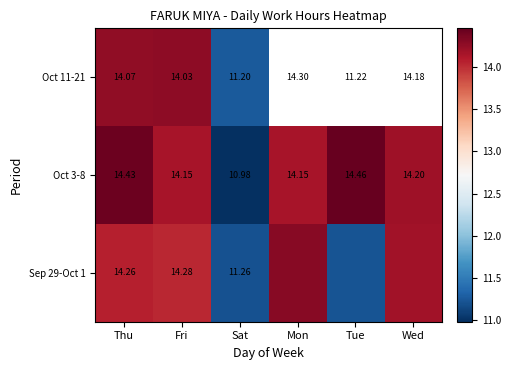

The Sep 29-Oct 1 series shows 18.7 at Fri. True or false?

False